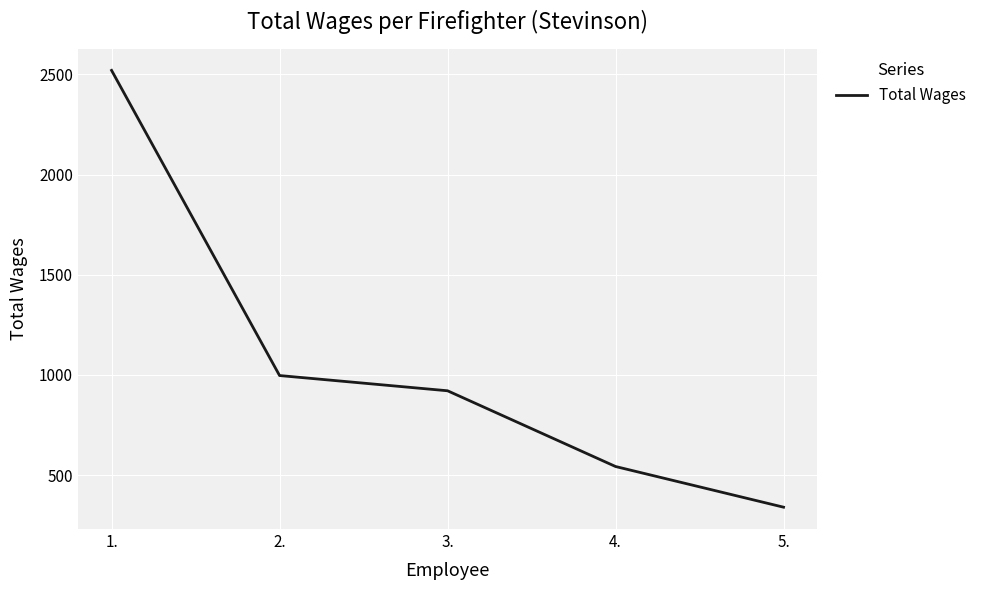

Reading right to left, what are all the values shown in this chart?

340	543	921	997	2520